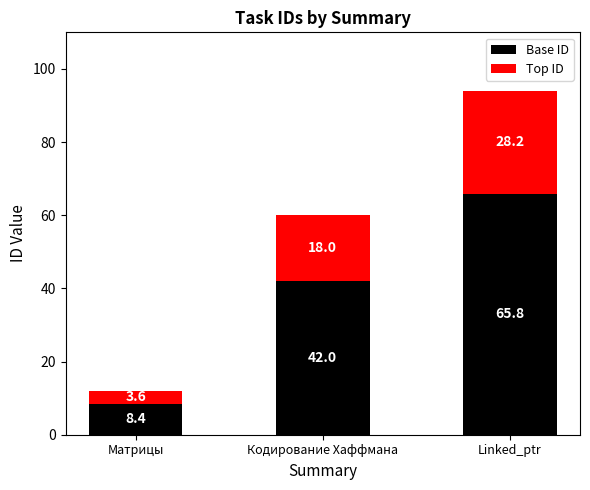

What is the value of the Base ID bar at the 2nd from the left?

42.0